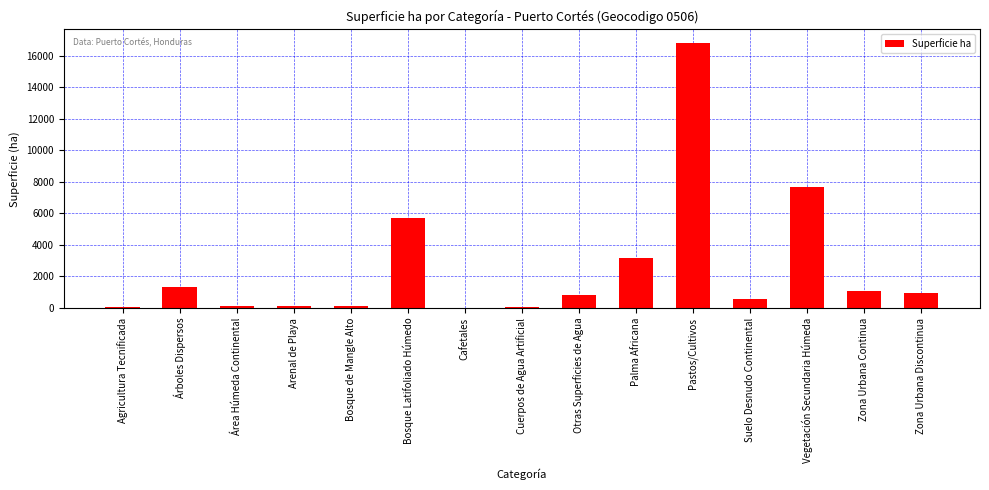

Which label corresponds to the largest value in the chart?

Pastos/Cultivos